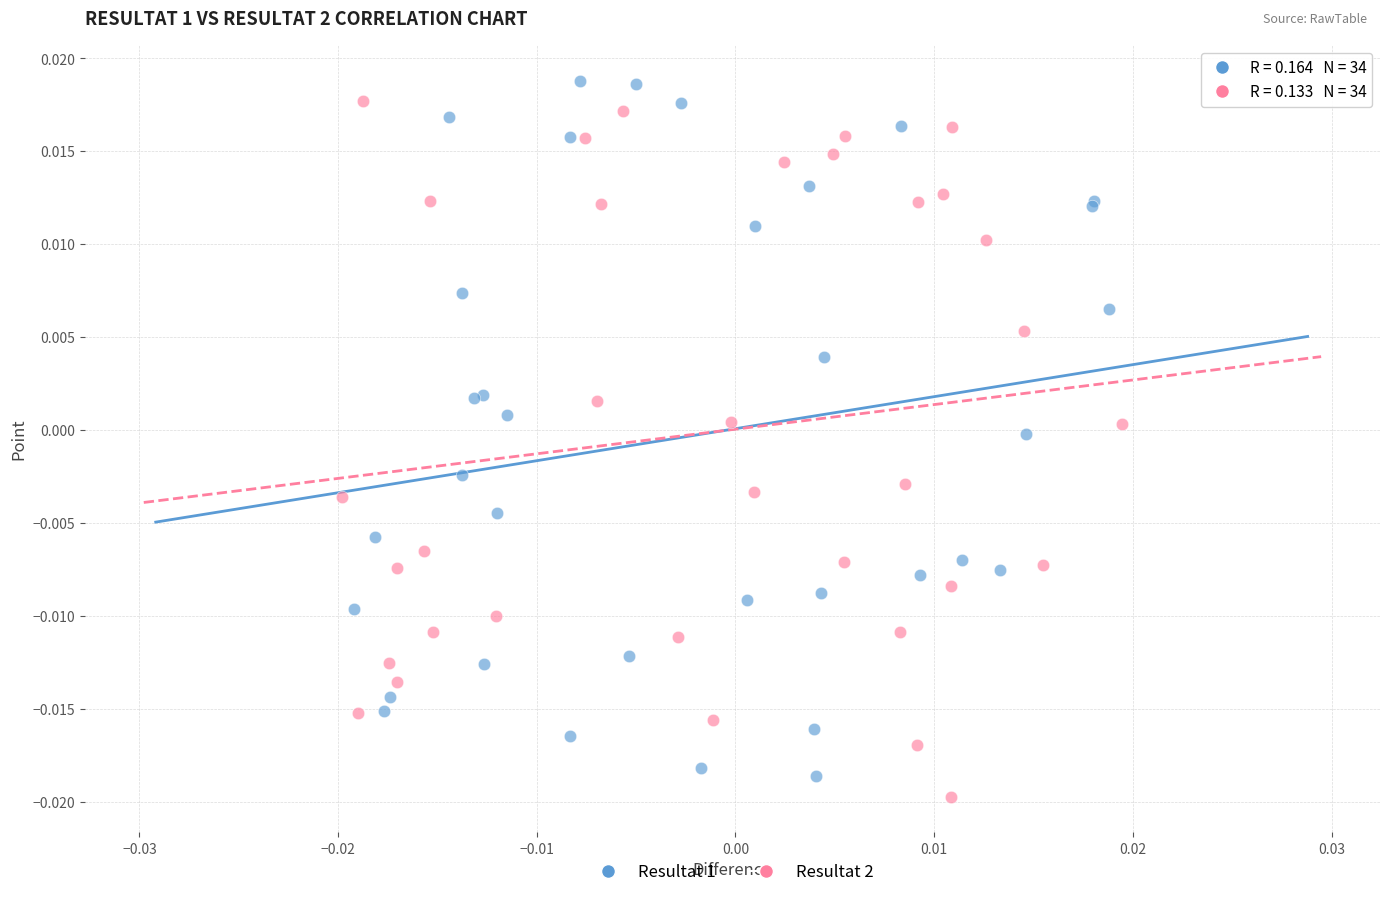

Which series reaches the maximum Y coordinate?

Resultat 1